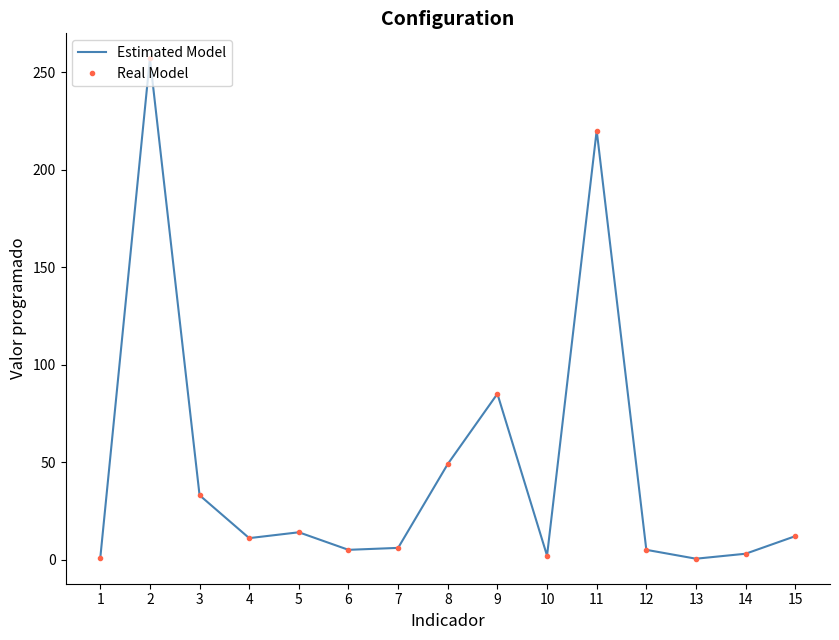

What is the value of the Estimated Model point at the 10th from the left?

2.0